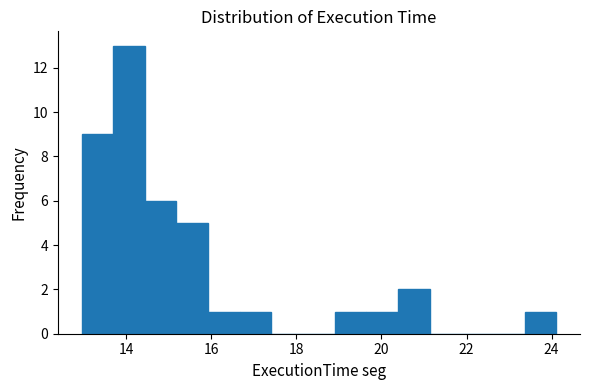

Read against the x-axis, roughly where is the centre of the tallest bar?

14.0